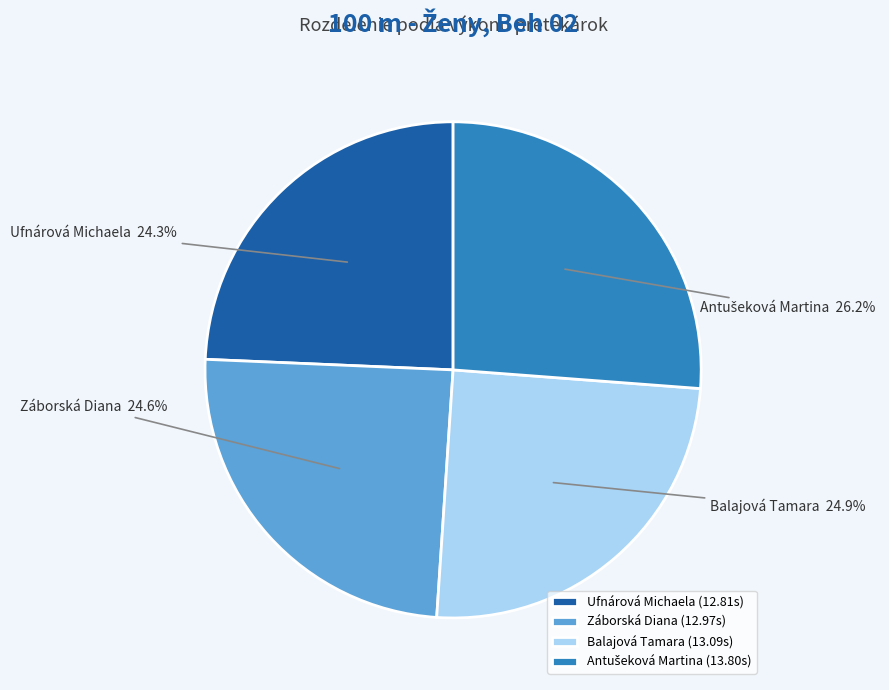

Approximately how many times larger is the value at Ufnárová Michaela compared to Záborská Diana?

1.0